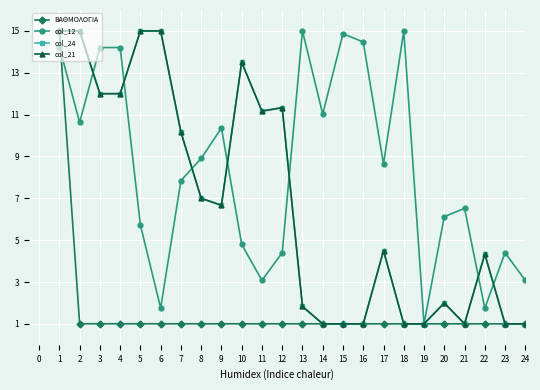

Does the chart have visible grid lines?

Yes